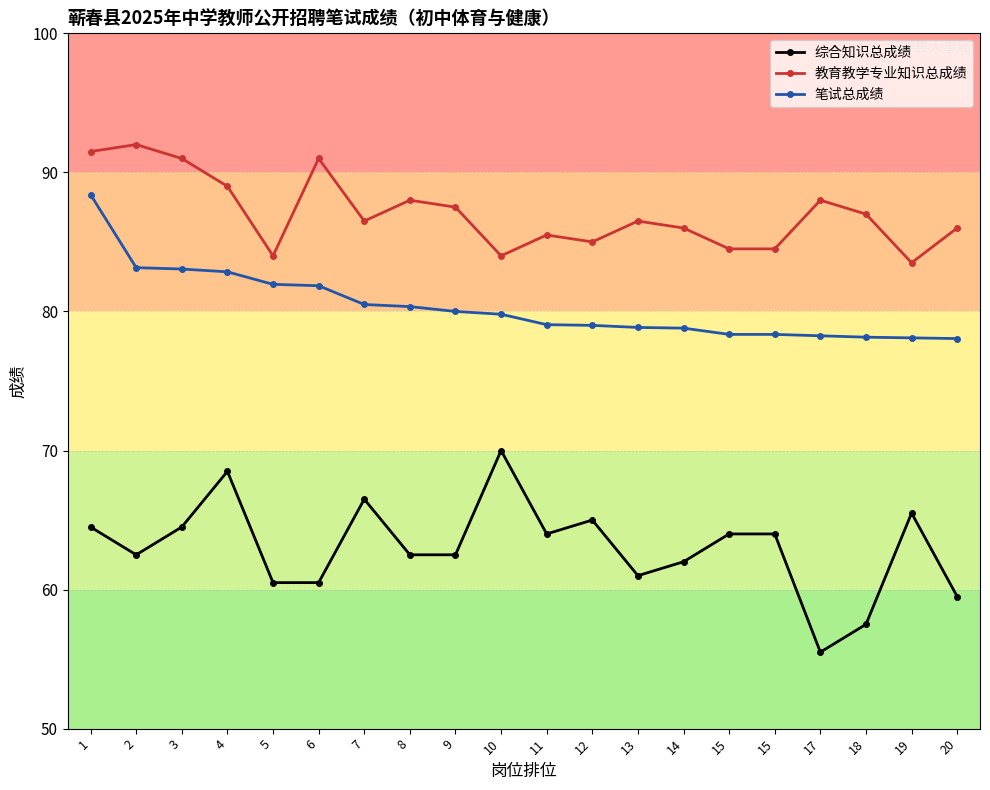

The 教育教学专业知识总成绩 series shows 85.5 at 11. True or false?

True